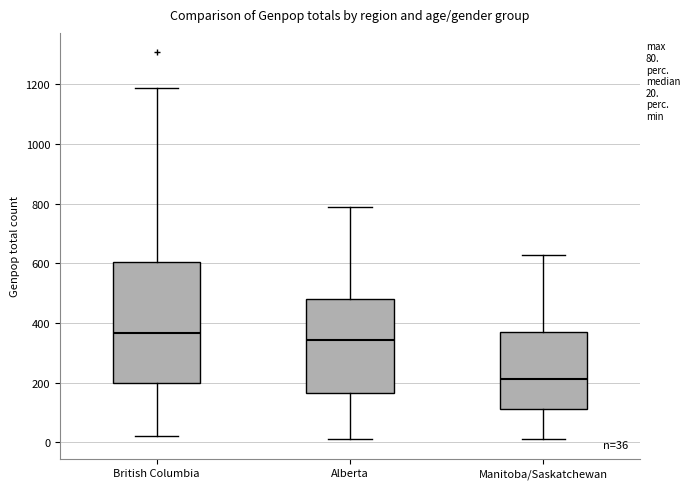

Which box's median line is the highest?

British Columbia